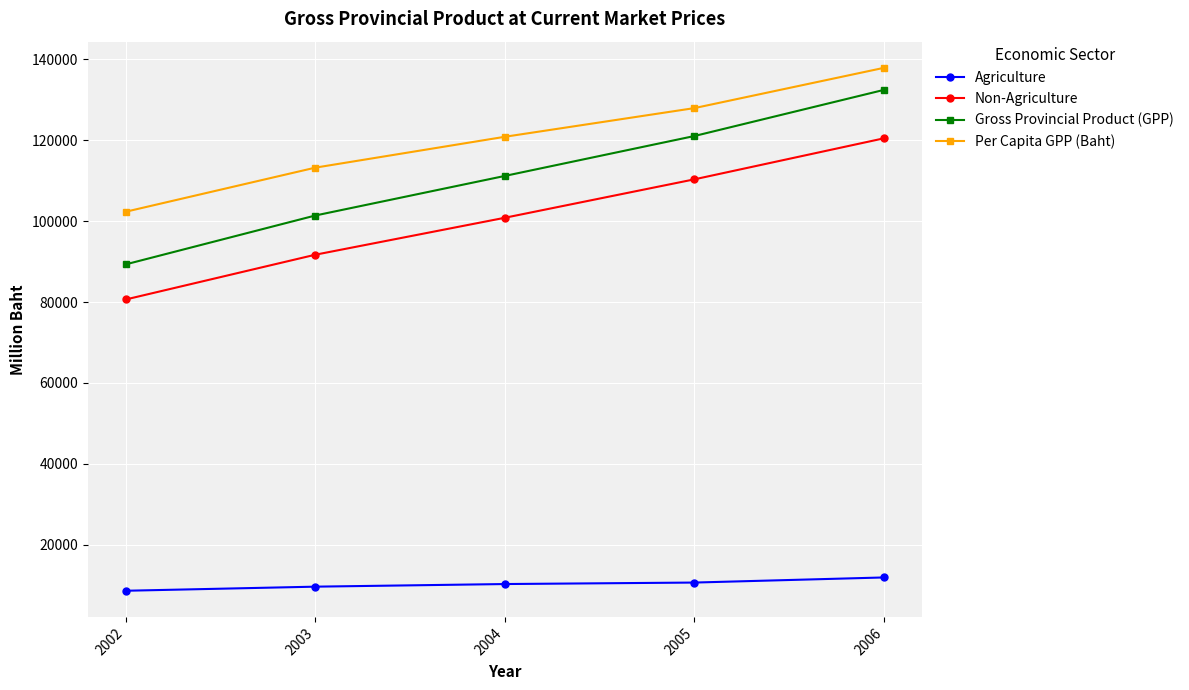

True or false: Agriculture has more than 2 points higher than both neighbors.

False